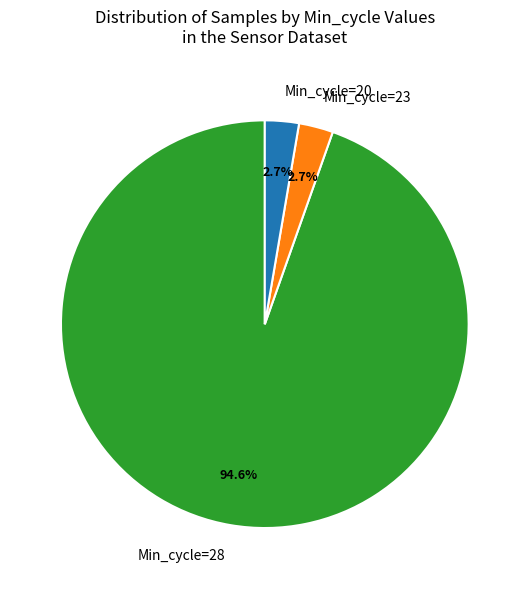

Do Min_cycle=20 and Min_cycle=28 together represent more than half of the pie?

Yes